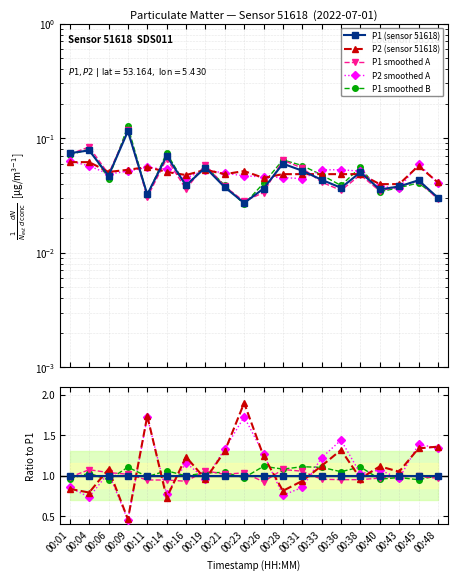

Between which two adjacent categories do P2 and P1 first intersect?

00:04 and 00:06